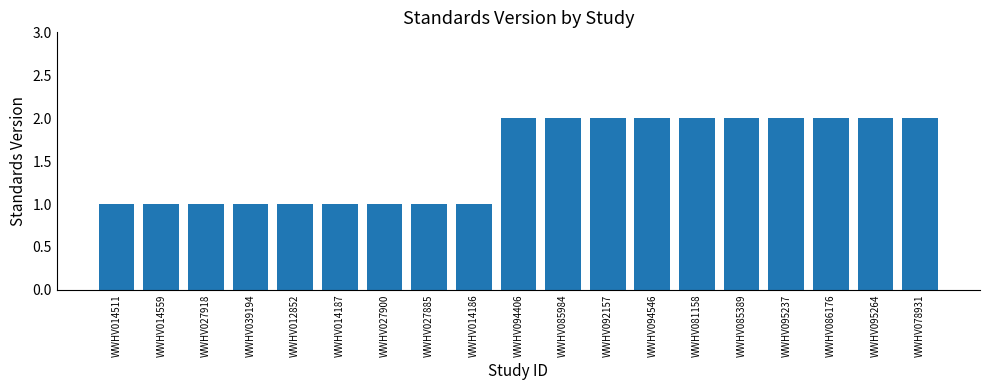

What is the greatest value displayed?

2